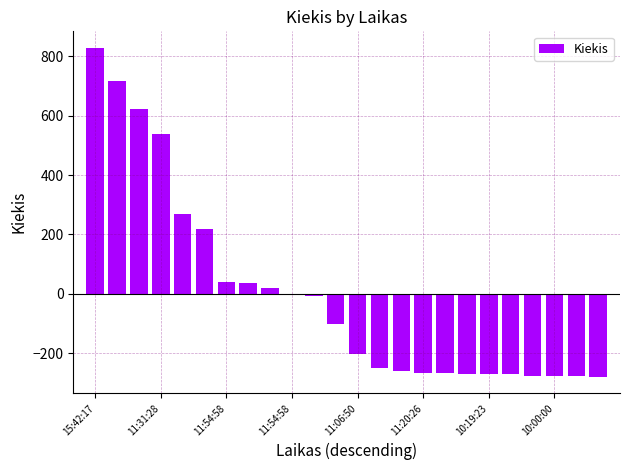

What is the greatest value displayed?

829.2